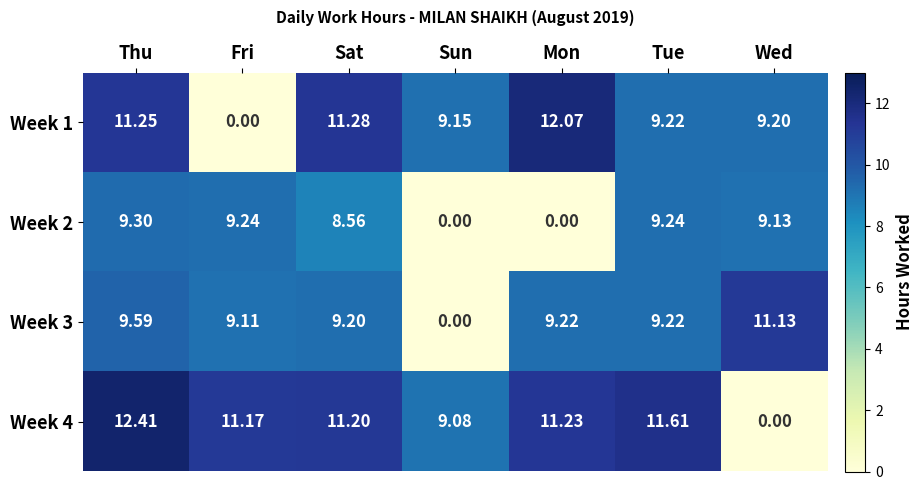

Between Fri and Tue, which series saw the biggest shift?

Week 1